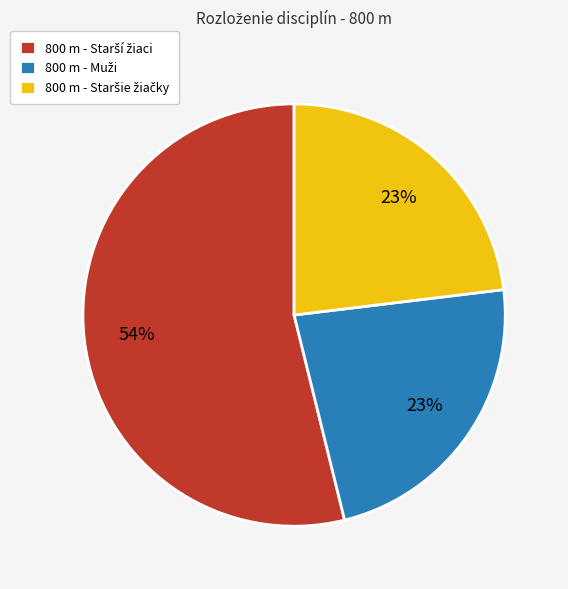

Does any single category account for the majority?

Yes